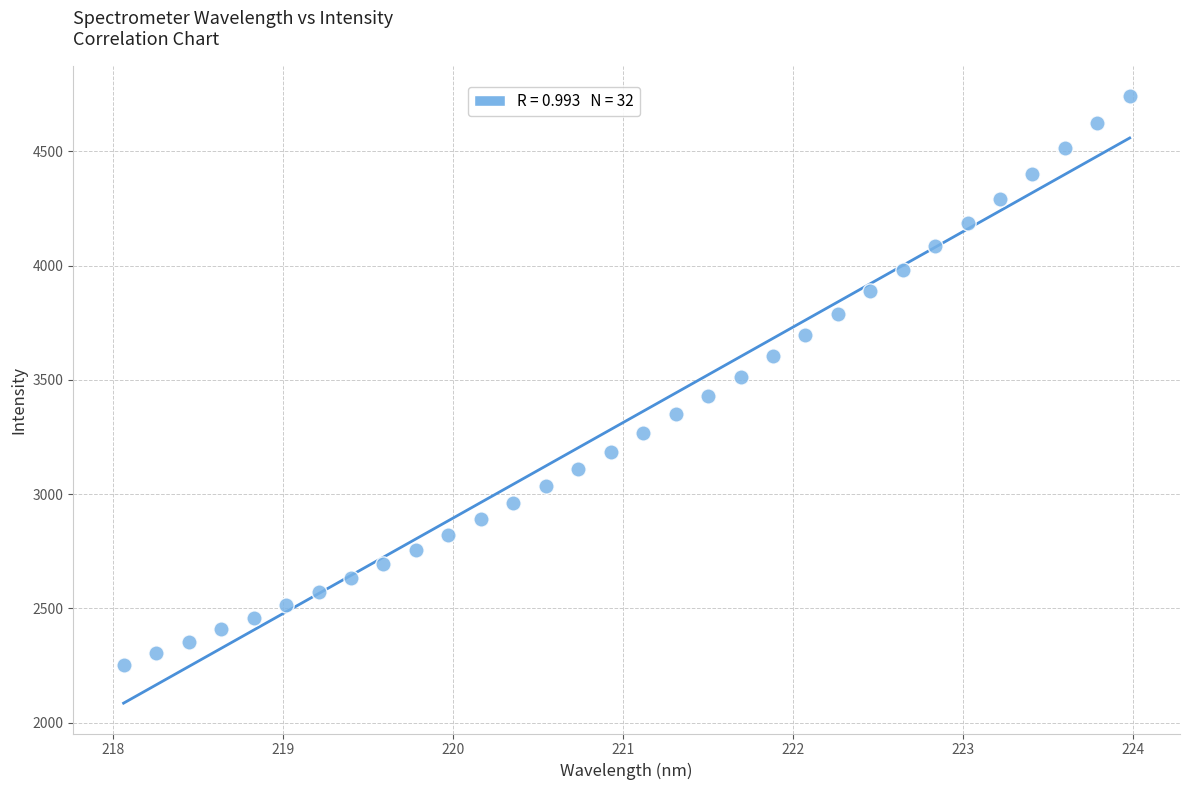

What is the range of X values (max minus min)?

5.9